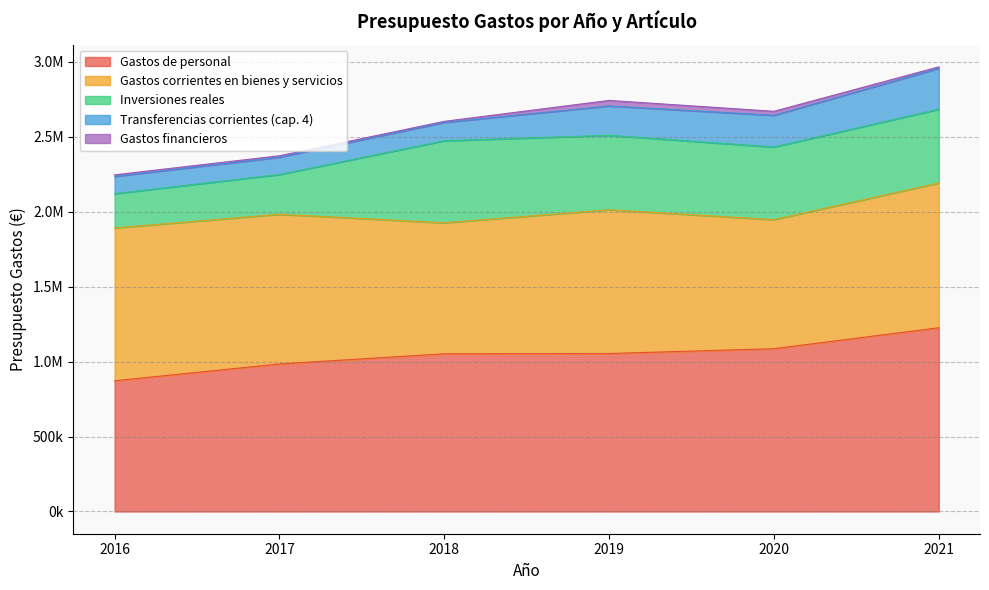

What is the difference between the Transferencias corrientes (cap. 4) values at 2021 and 2019?

76600.0